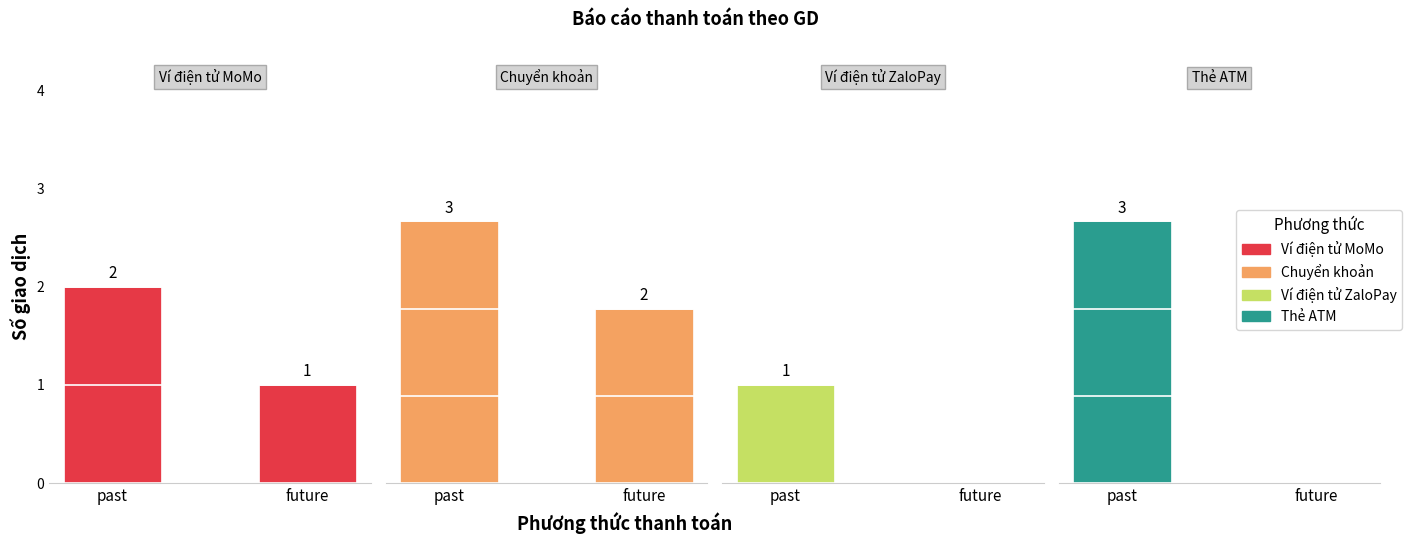

What is the label of the 1st bar from the left?

past